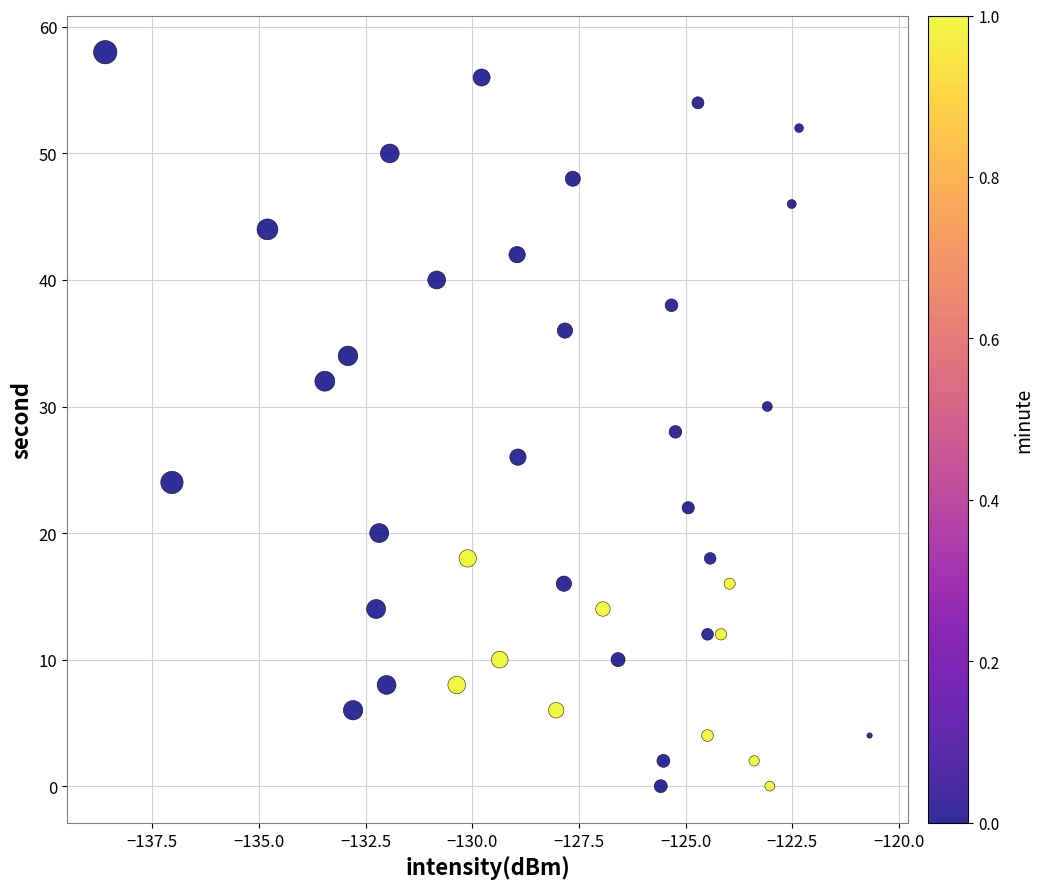

What is the range of Y values (max minus min)?

58